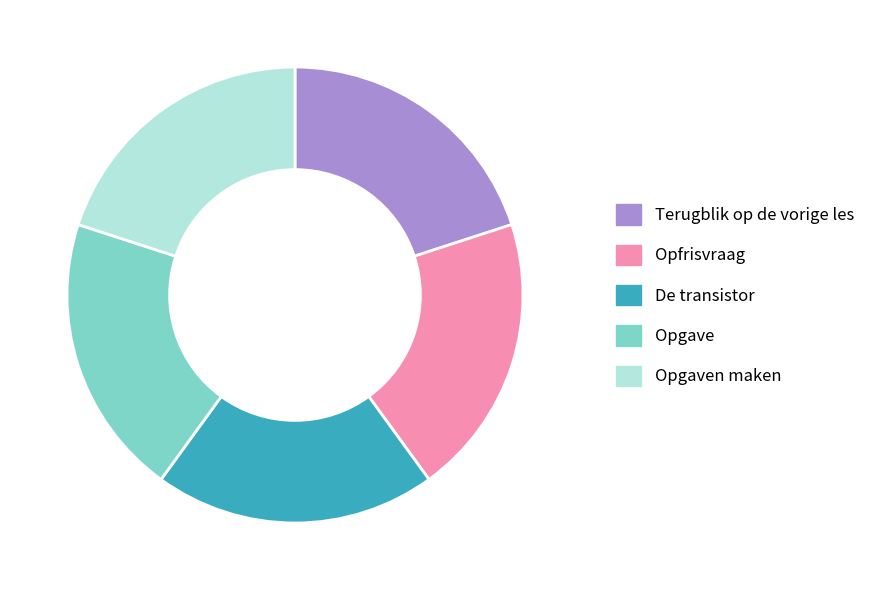

Combined, do Terugblik op de vorige les and Opgave account for over 50%?

No